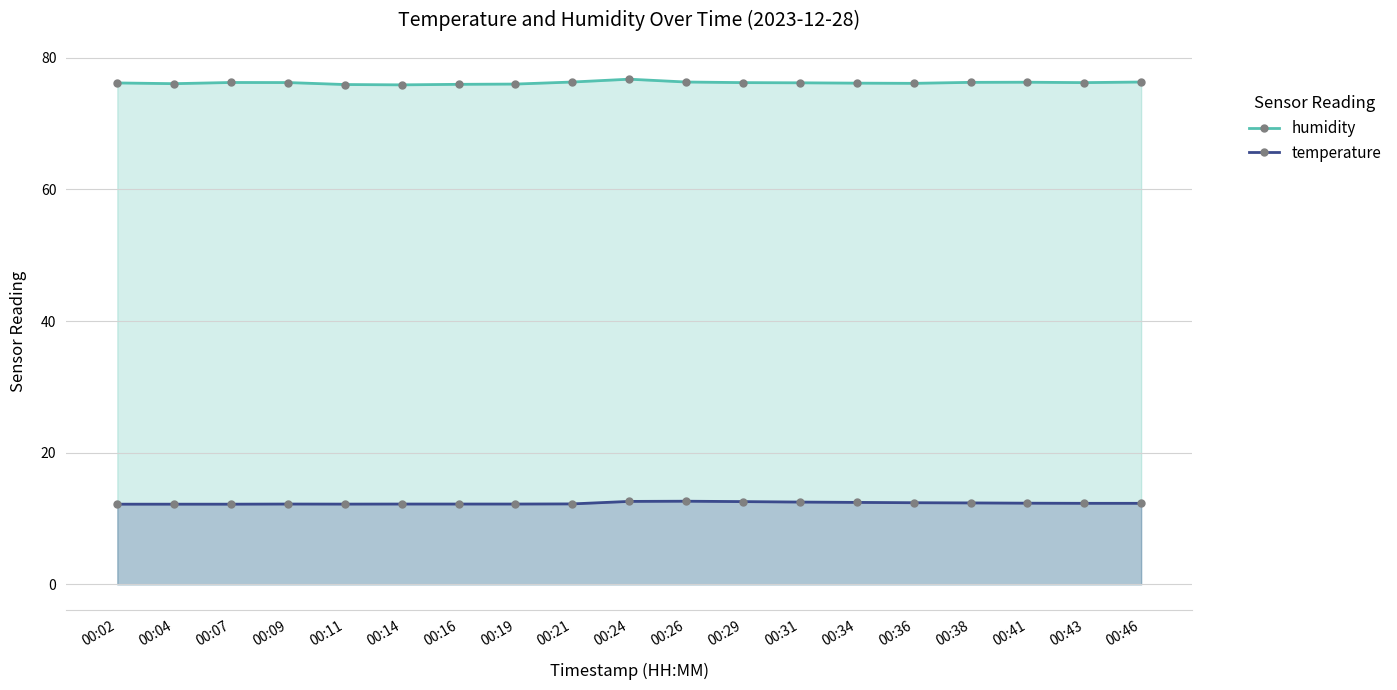

True or false: temperature and humidity intersect in this chart.

False